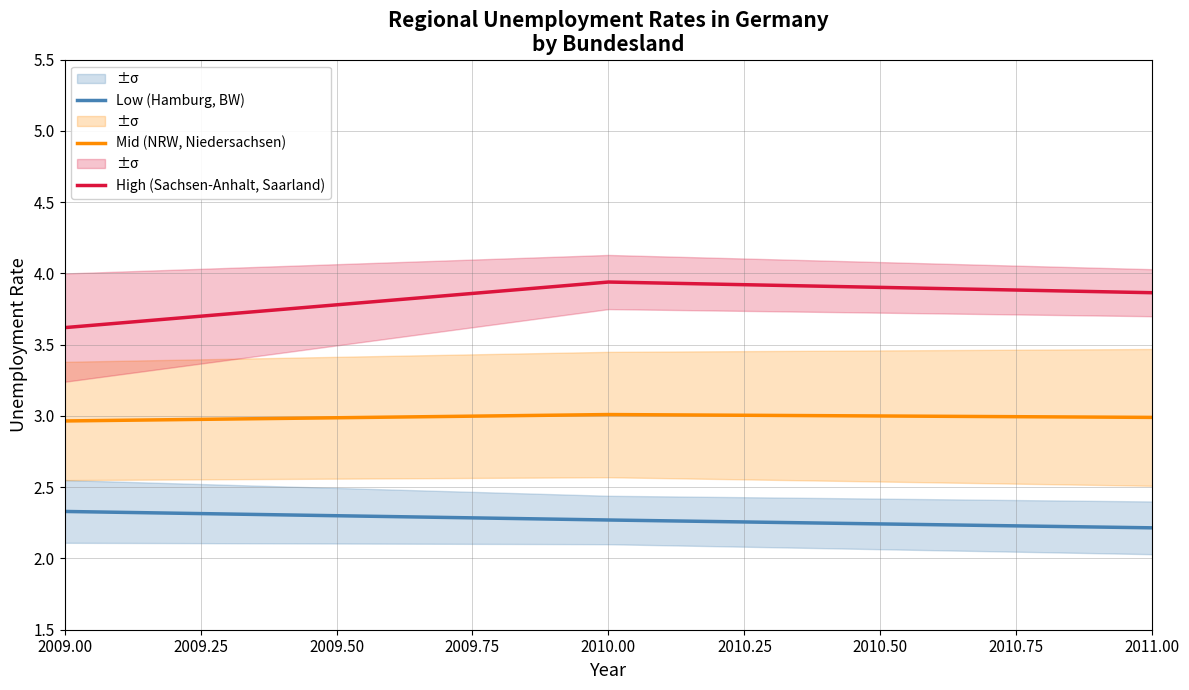

Count the High (Sachsen-Anhalt, Saarland) values in the range 3 to 4.

3